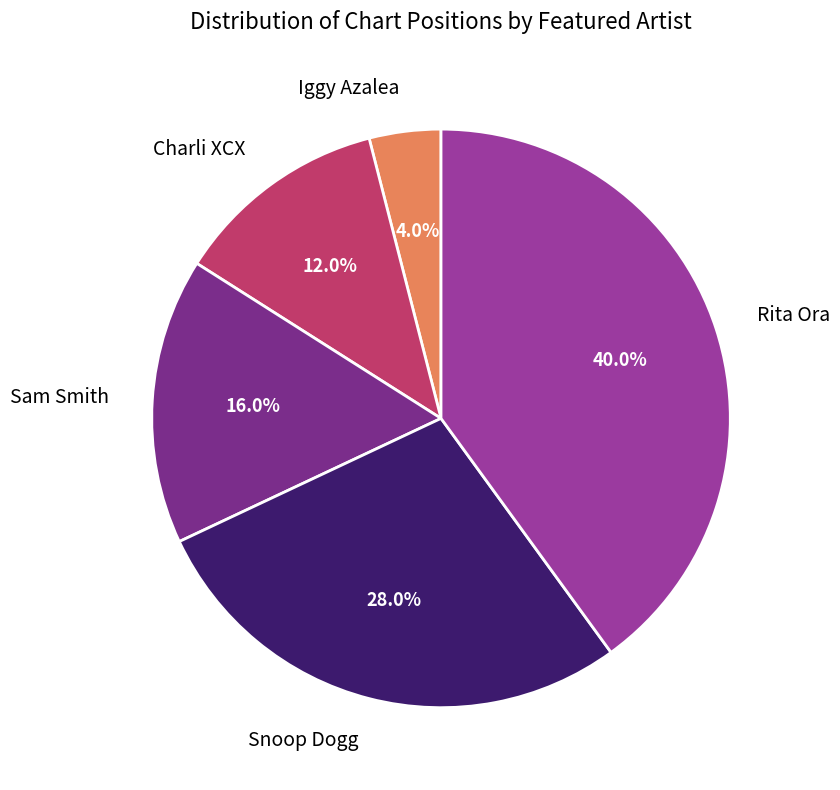

To the nearest percent, what is the difference between the largest and smallest slice percentages?

36%